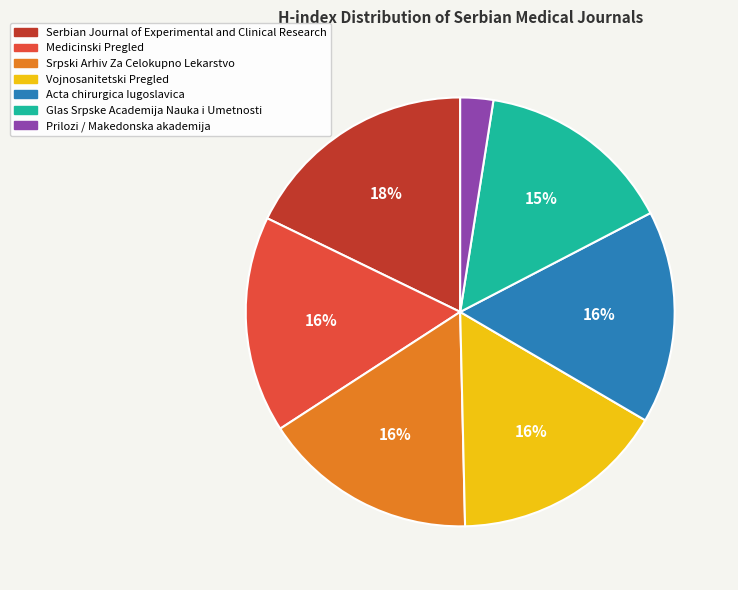

Which has a higher value, Prilozi / Makedonska akademija or Medicinski Pregled?

Medicinski Pregled